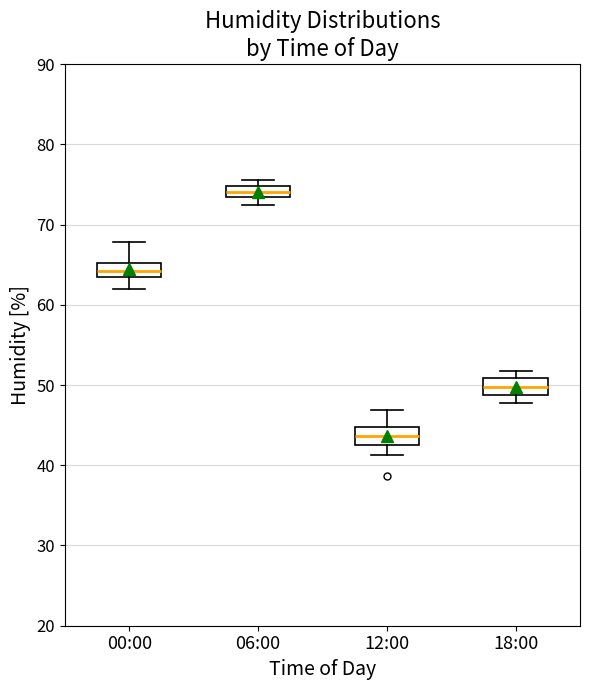

Where does the lower whisker of the box for 00:00 end on the y-axis? The values are not printed on the chart, so give them approximately, as read against the axis.

62